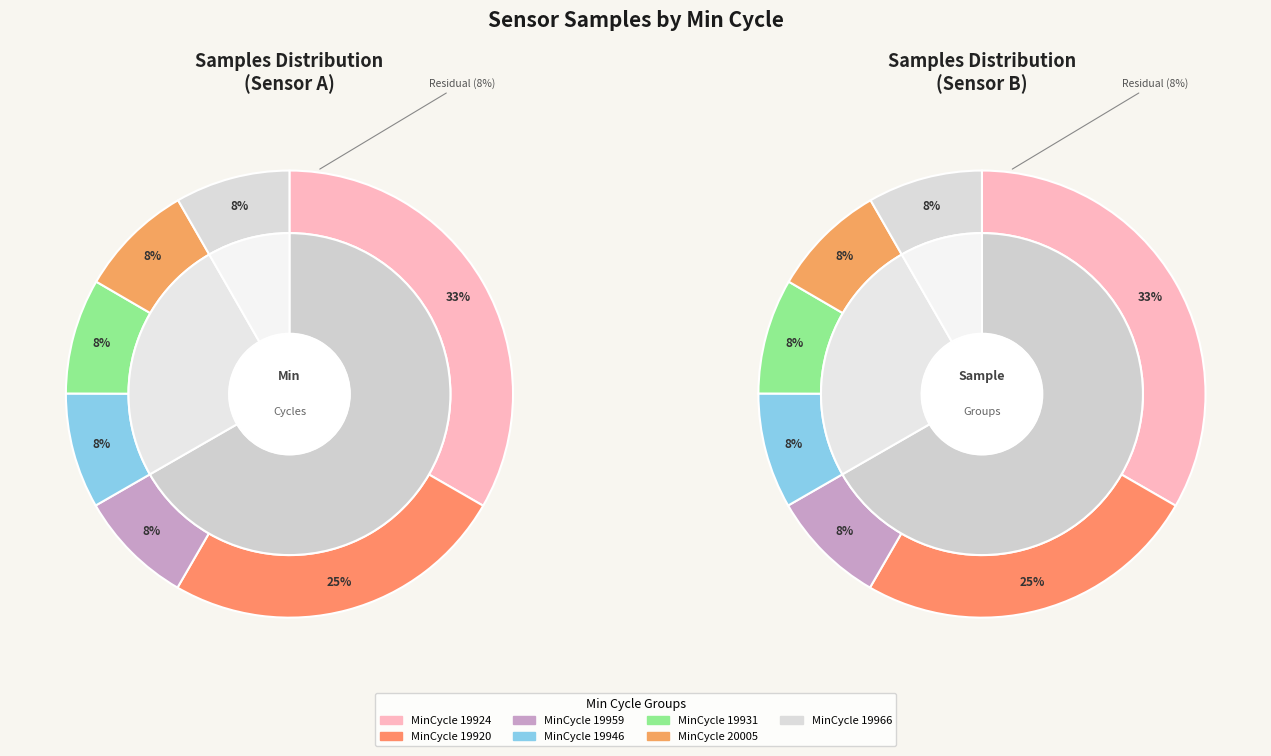

True or false: 28/19920 accounts for 1% of the total.

False